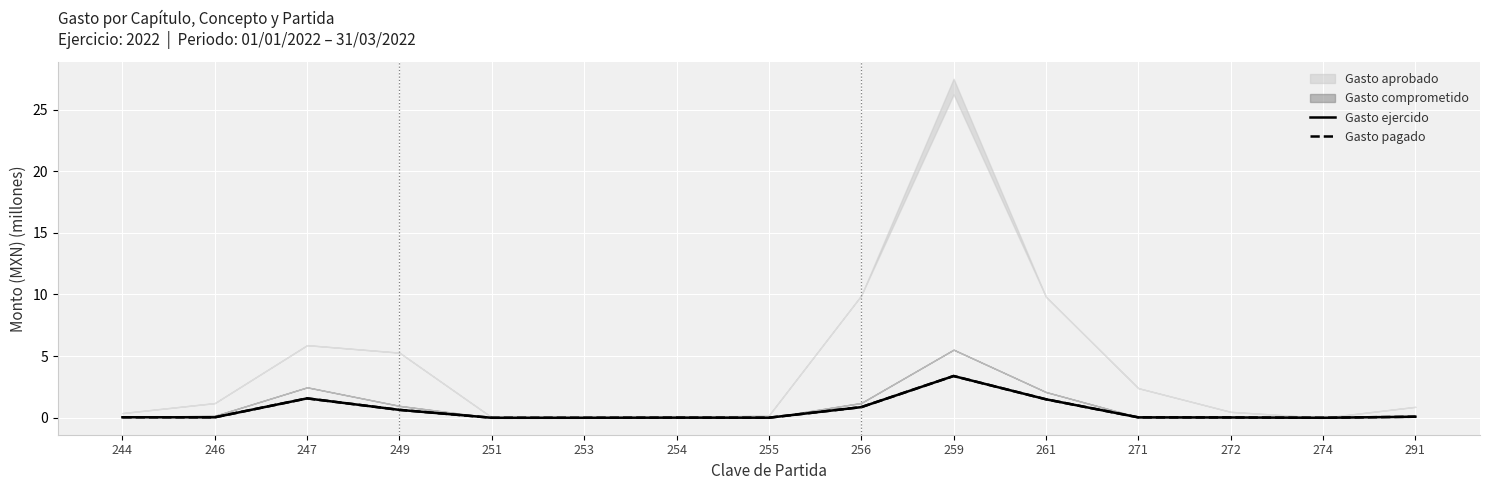

At which category does Gasto ejercido reach its first local valley?

246